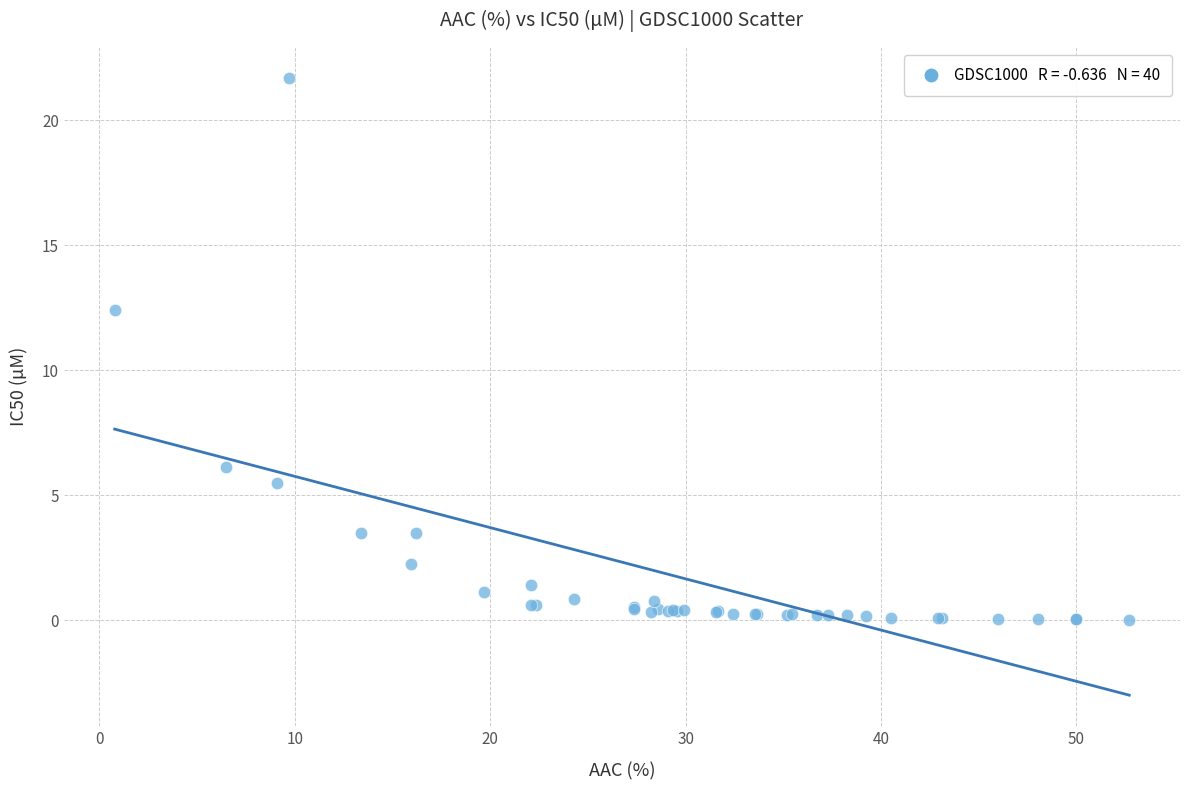

What Y value in the scatter plot is closest to 10?

12.4